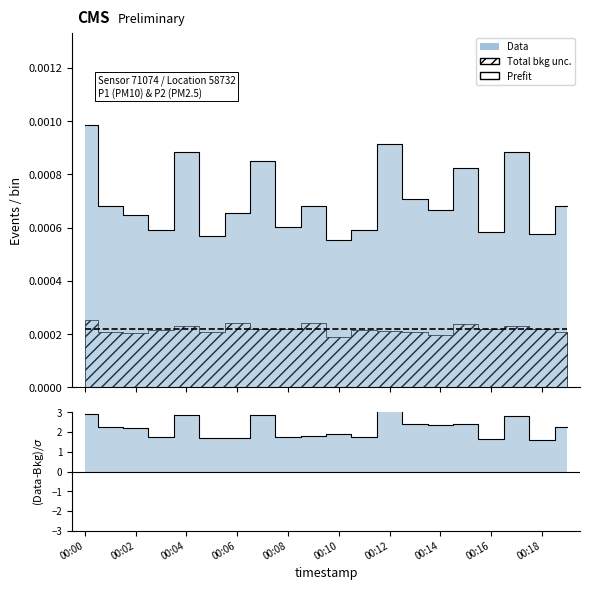

Is this an area chart (filled region under the line)?

No